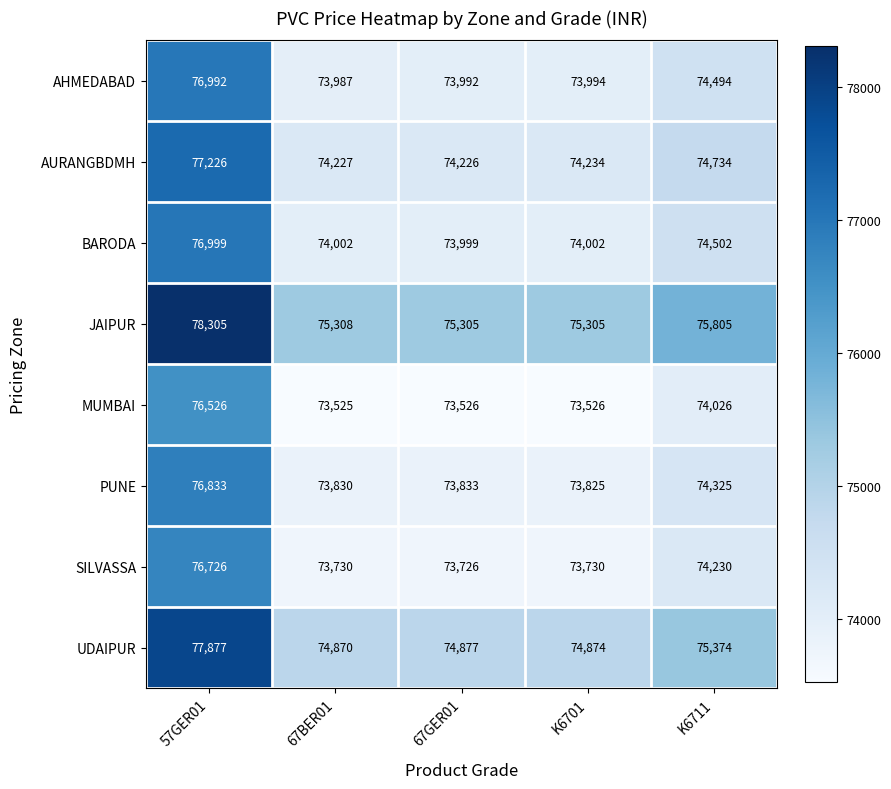

At 67BER01, list the series in order from smallest to largest.

MUMBAI, SILVASSA, PUNE, AHMEDABAD, BARODA, AURANGBDMH, UDAIPUR, JAIPUR